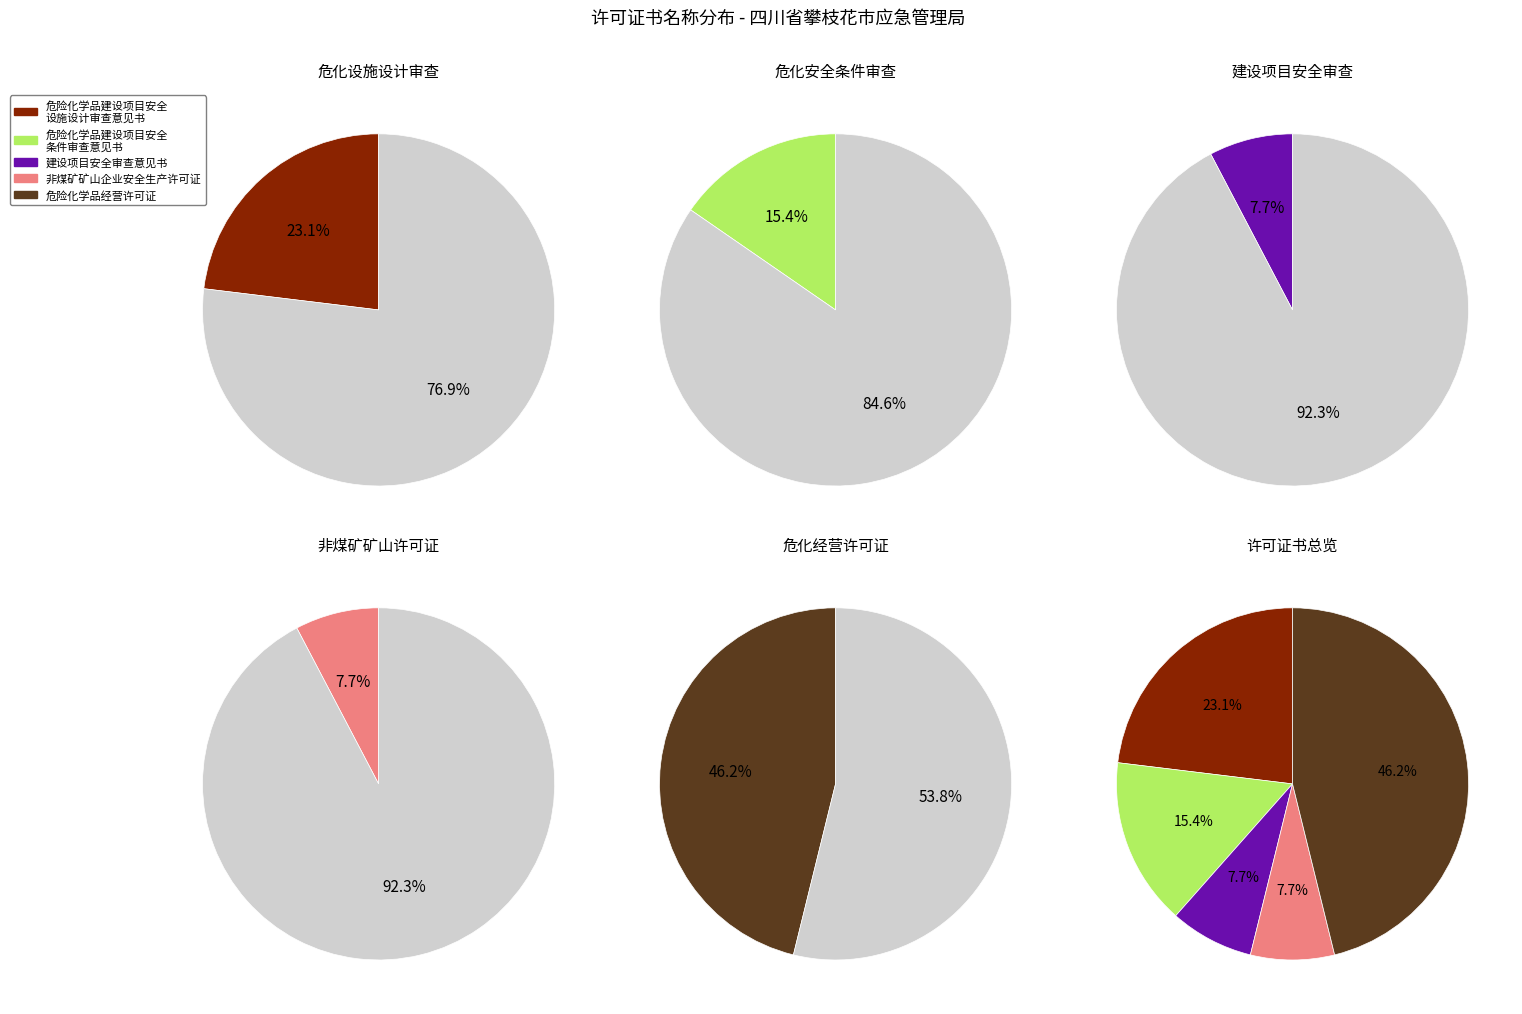

Is there a majority slice in this chart?

No